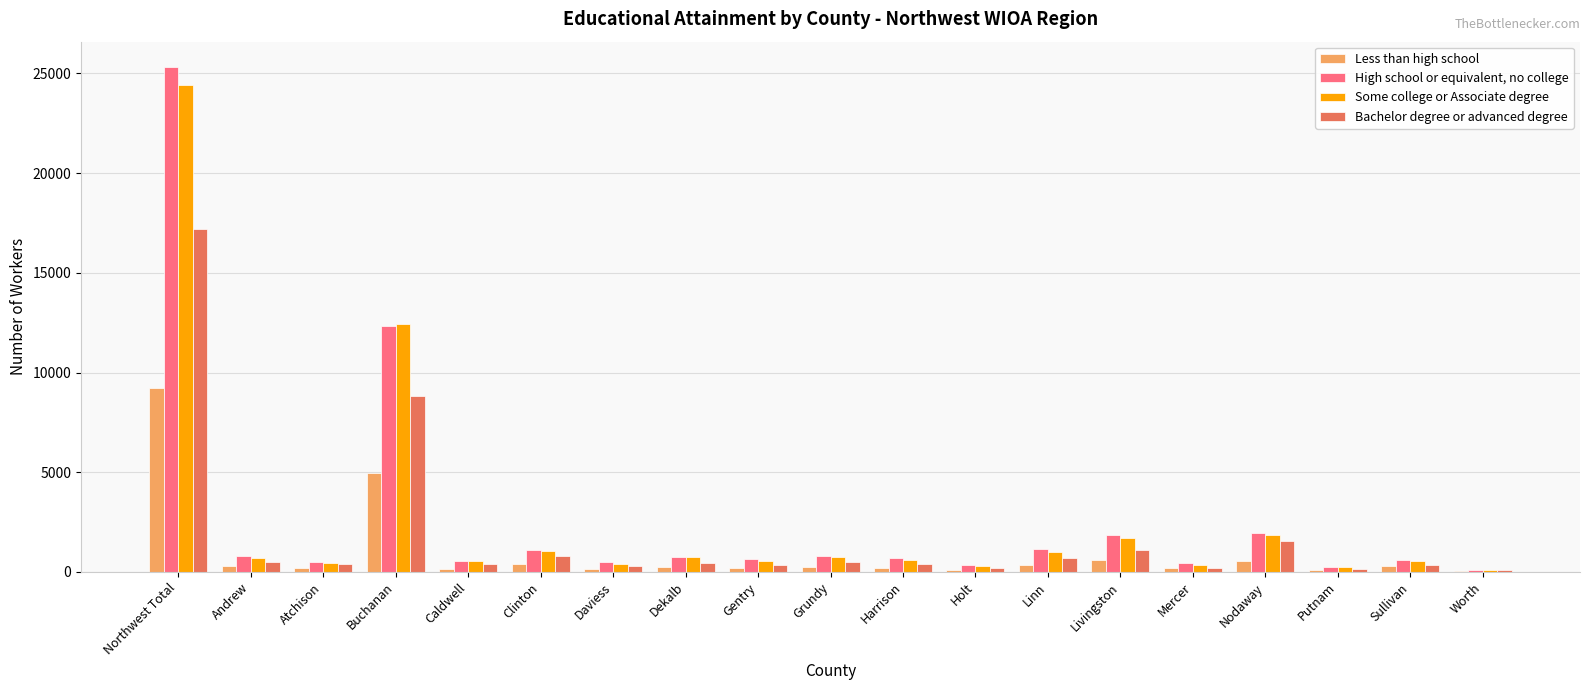

Between Livingston and Worth, which series saw the biggest shift?

High school or equivalent, no college